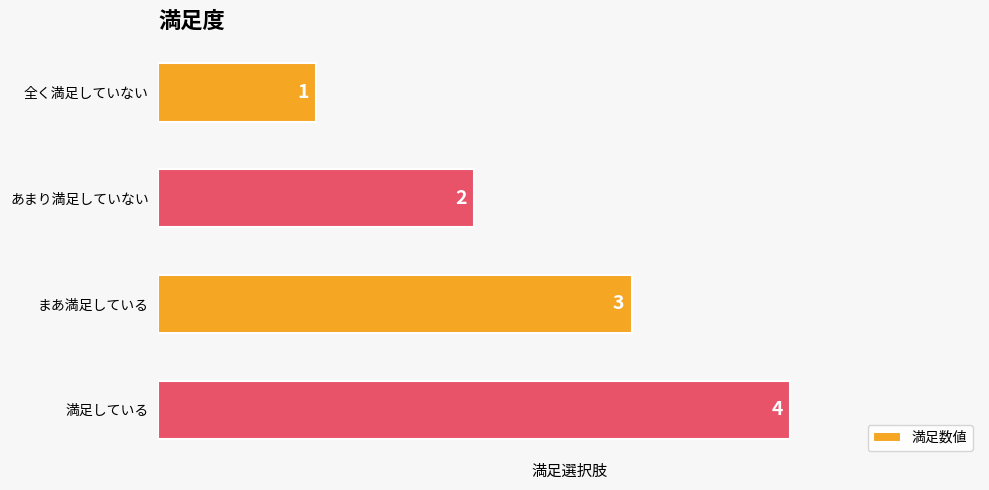

What is the difference between the values at 満足している and 全く満足していない?

3